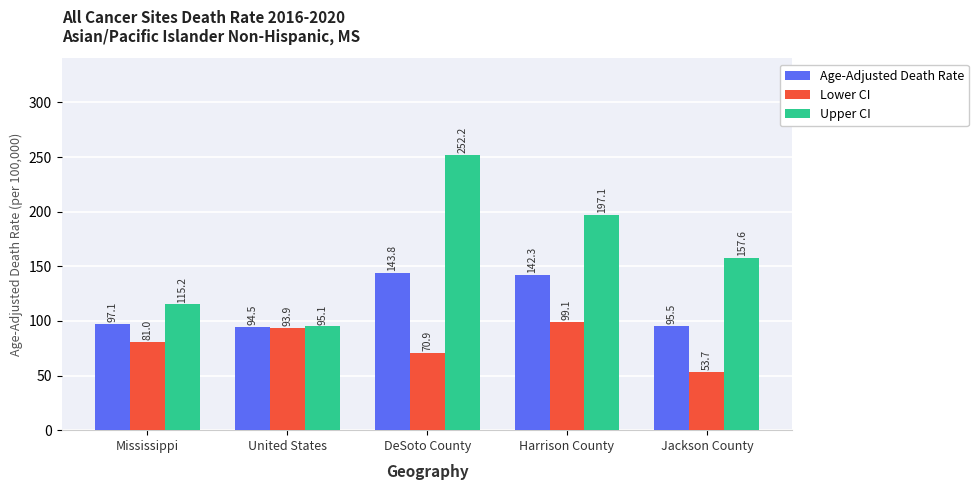

Read the Age-Adjusted Death Rate value at Jackson County.

95.5